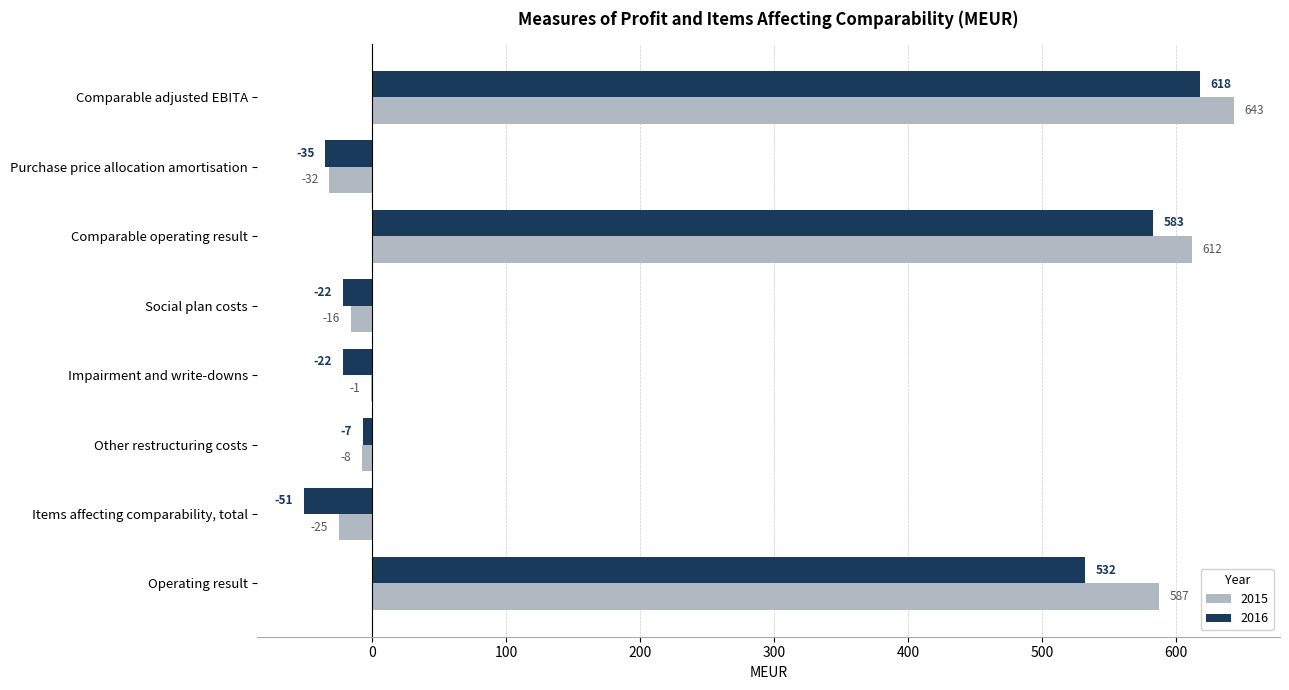

Which series changed the most between Purchase price allocation amortisation and Comparable operating result?

2015